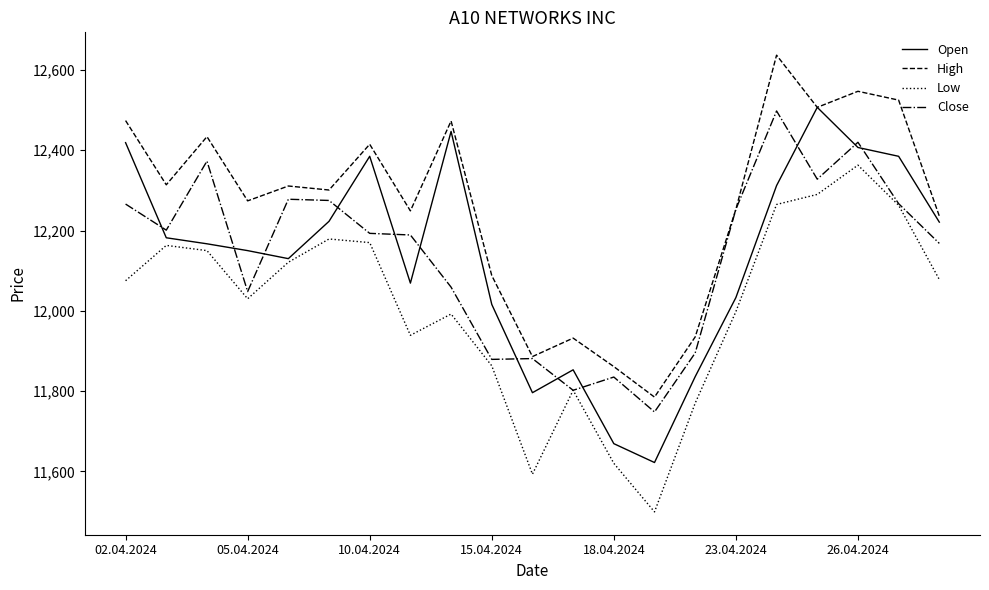

Which series has the largest total across all categories?

High